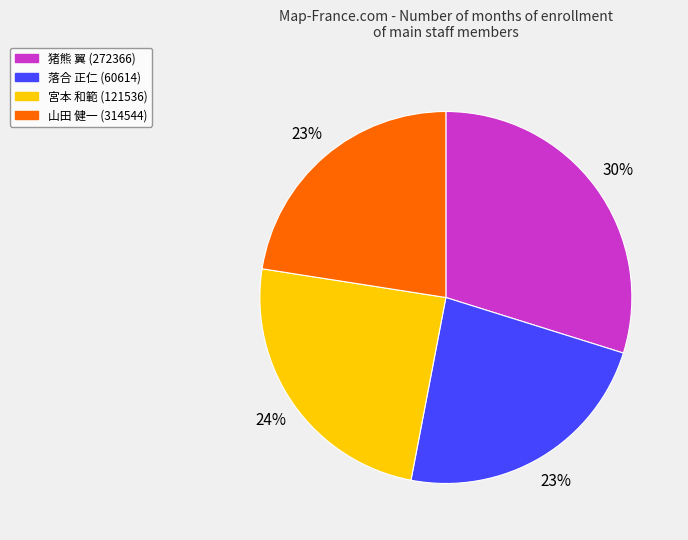

How many slices are in this pie chart?

4